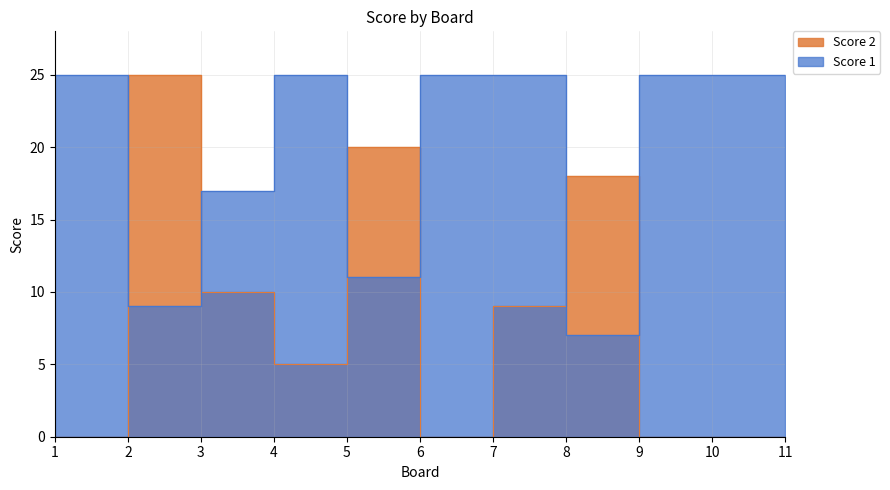

What are all the series names shown in the legend?

Score 1, Score 2